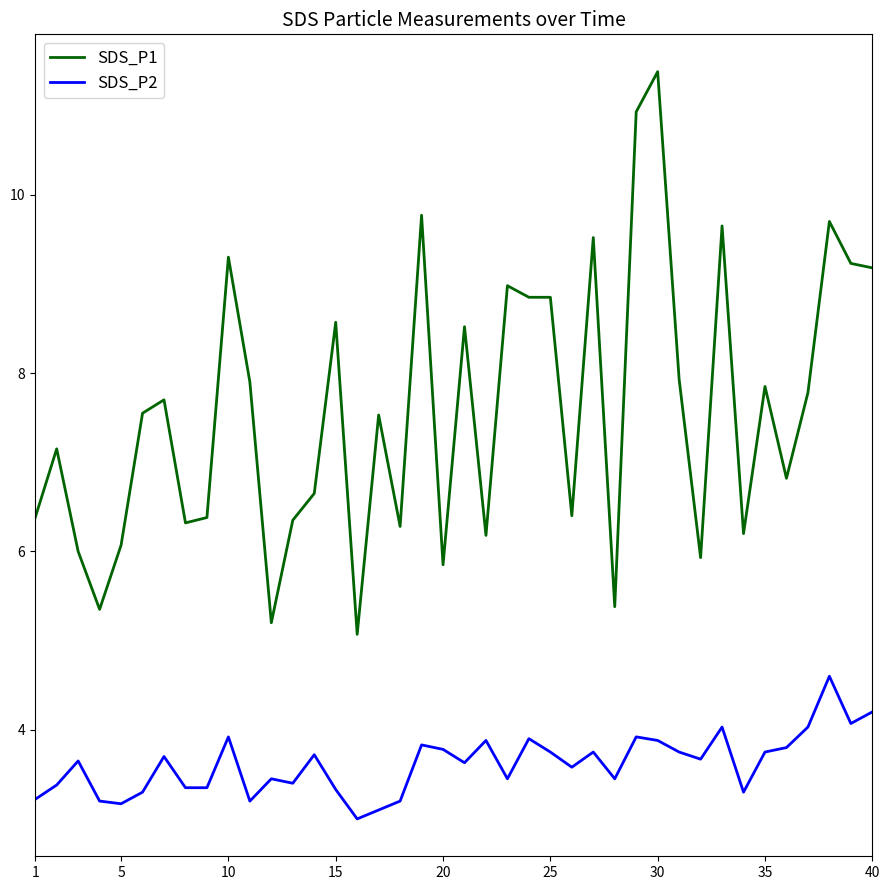

What is the difference between the maximum and minimum values in the SDS_P2 series?

1.6